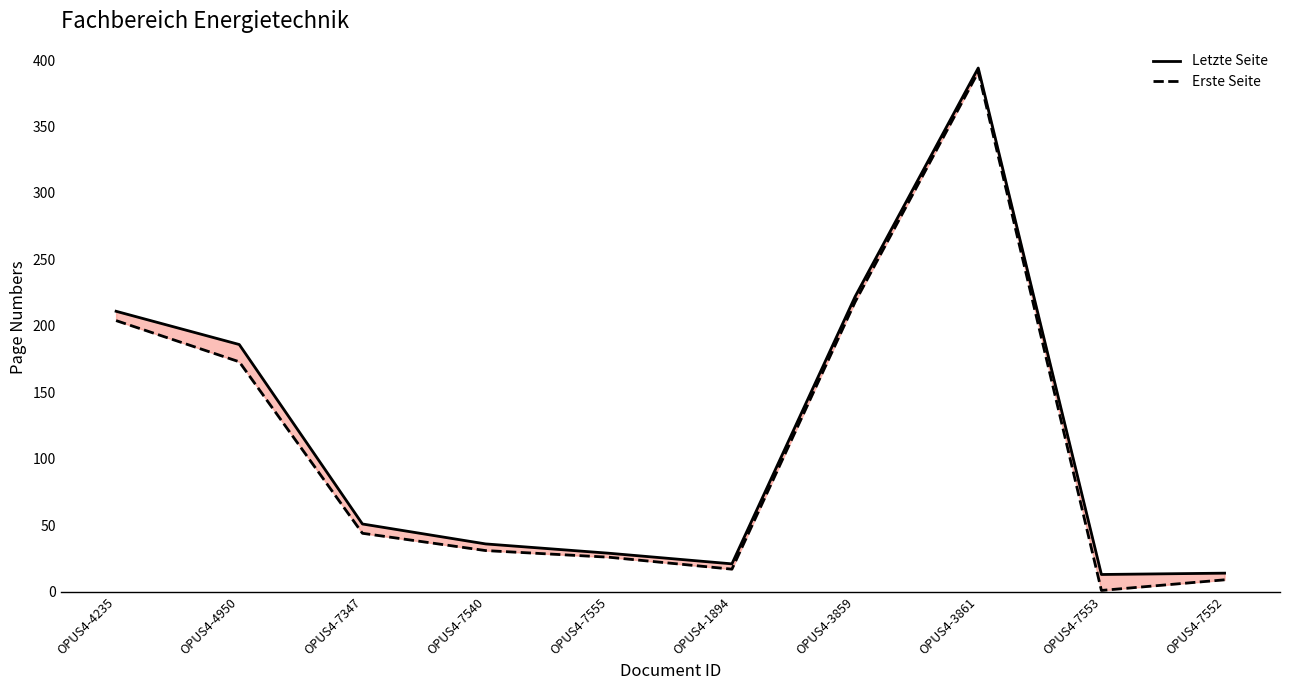

What is the label of the 1st point from the left?

OPUS4-4235